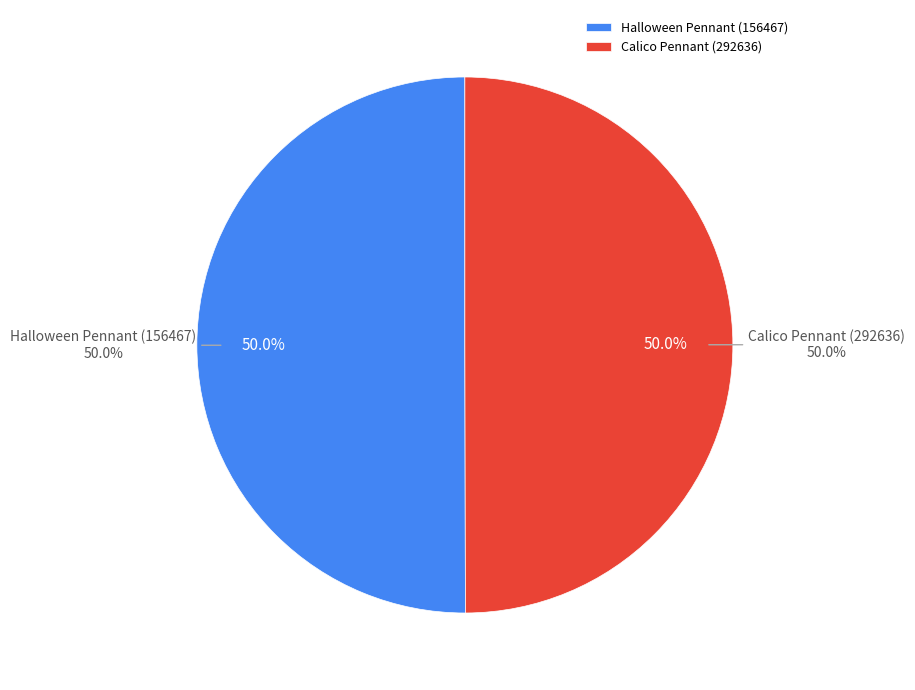

To the nearest percent, what portion does Calico Pennant (292636) represent?

50%